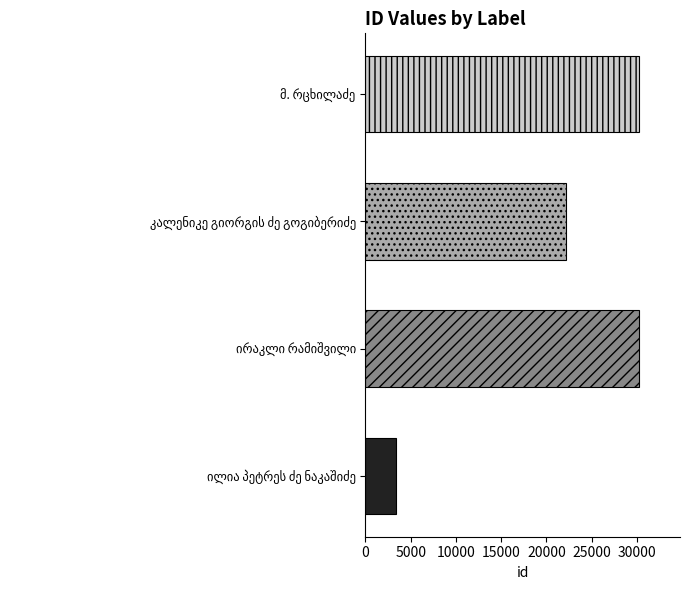

What is the difference between the second highest and minimum values?

26806